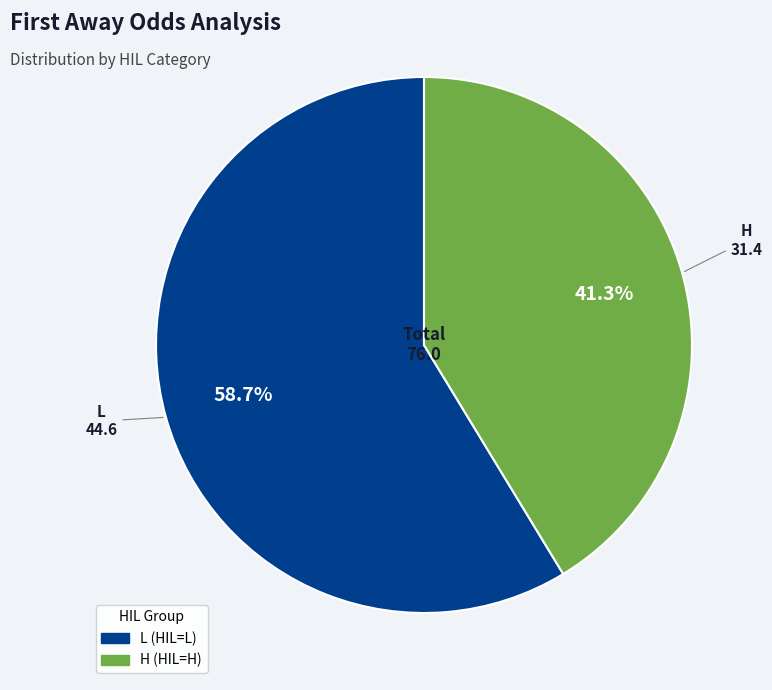

How many segments does this pie chart have?

2